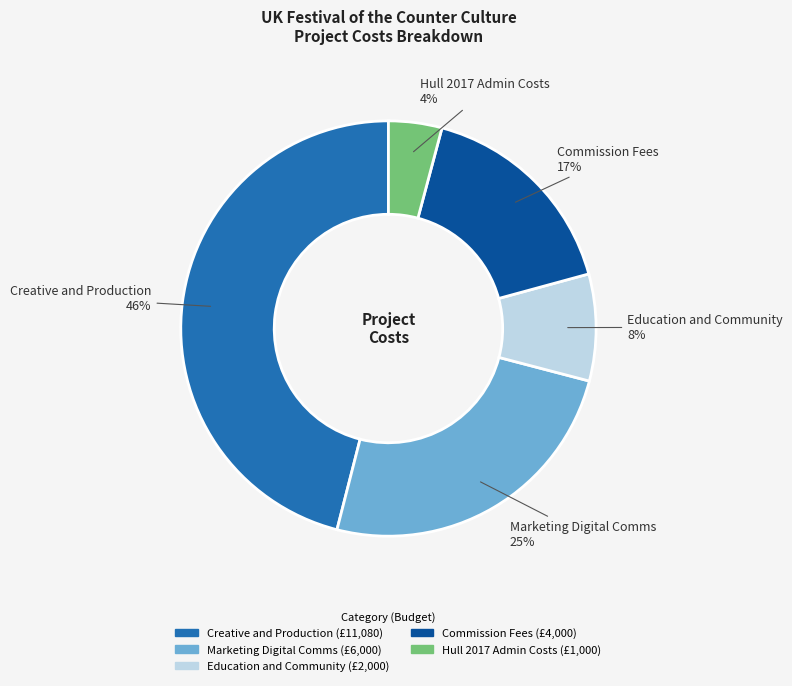

Rank the categories by value from highest to lowest.

Creative and Production, Marketing Digital Comms, Commission Fees, Education and Community, Hull 2017 Admin Costs